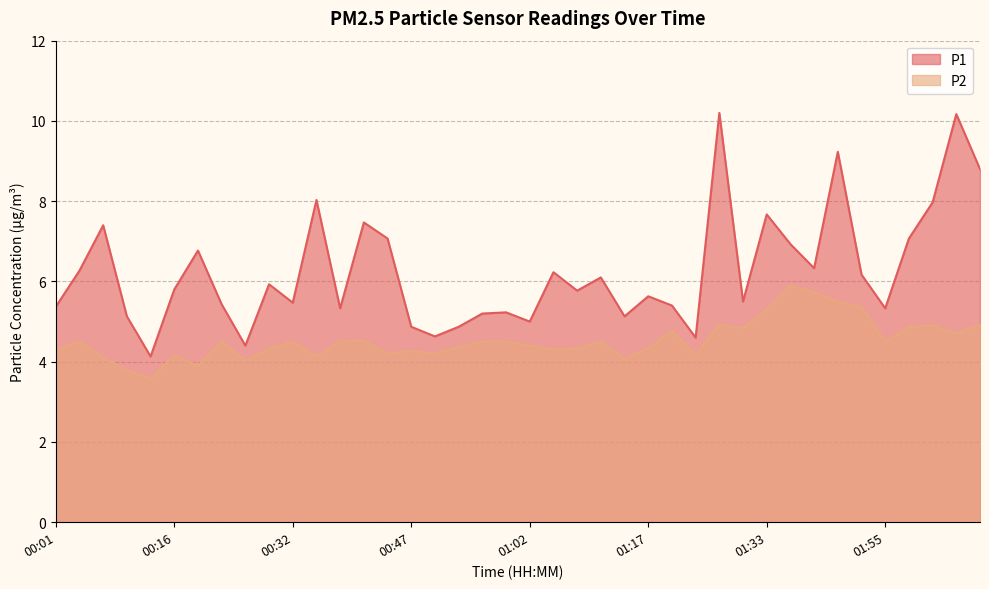

How many interior local valleys does the P1 series have?

12